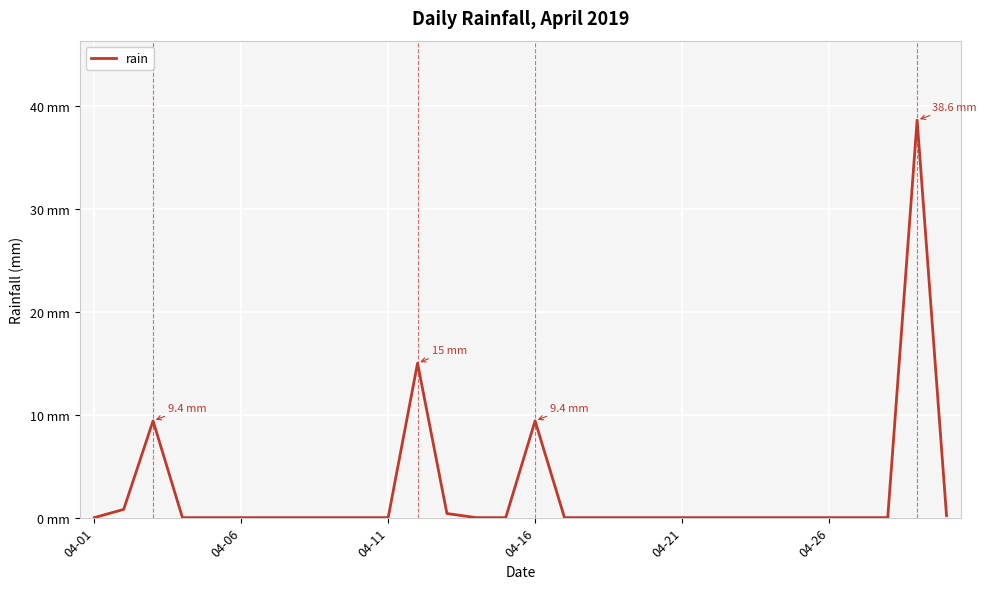

Does the chart display data point markers on the line(s)?

No